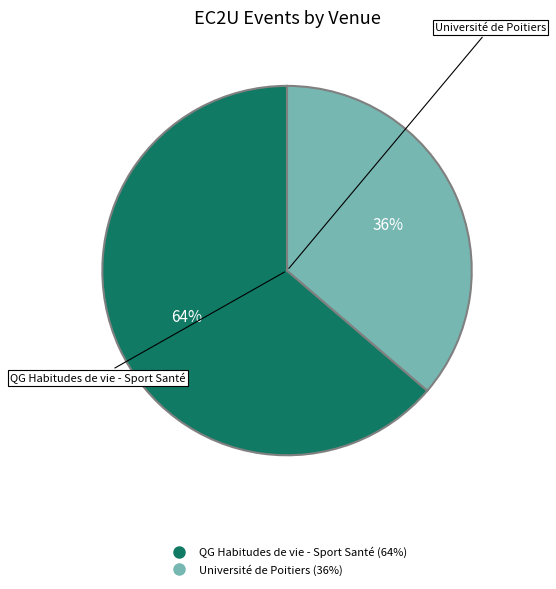

To the nearest percent, what is the average slice percentage?

50%